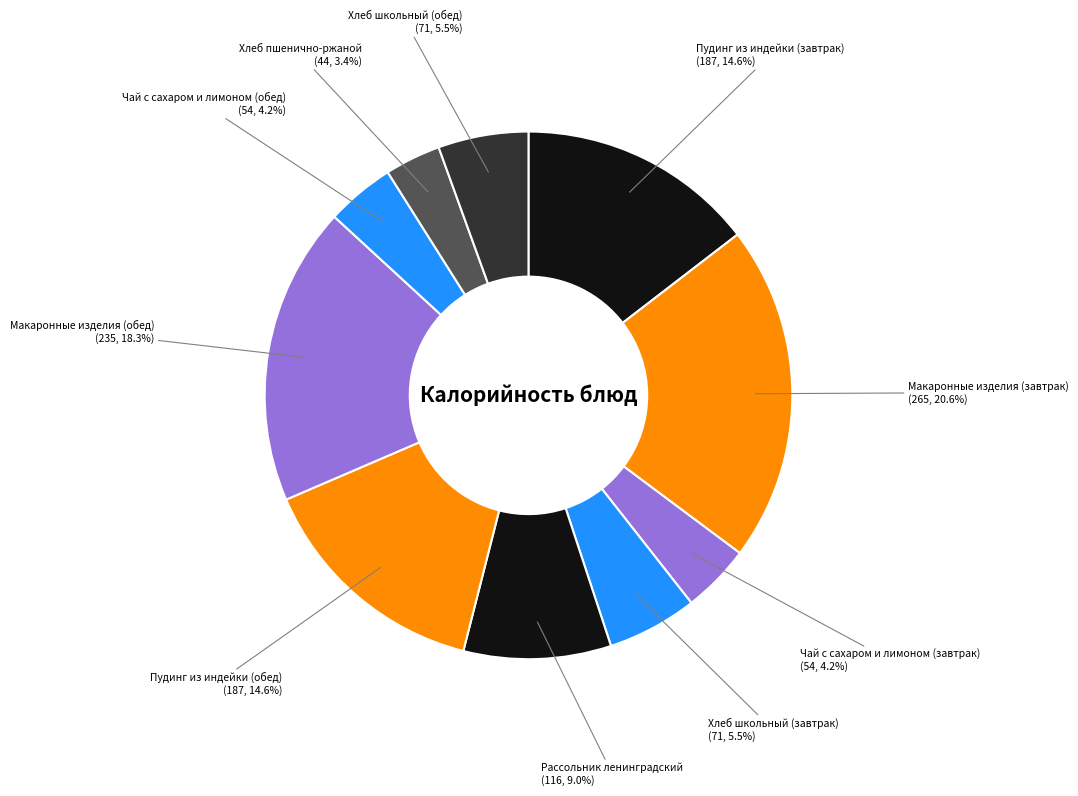

Which category has the smallest portion of the pie?

Хлеб пшенично-ржаной